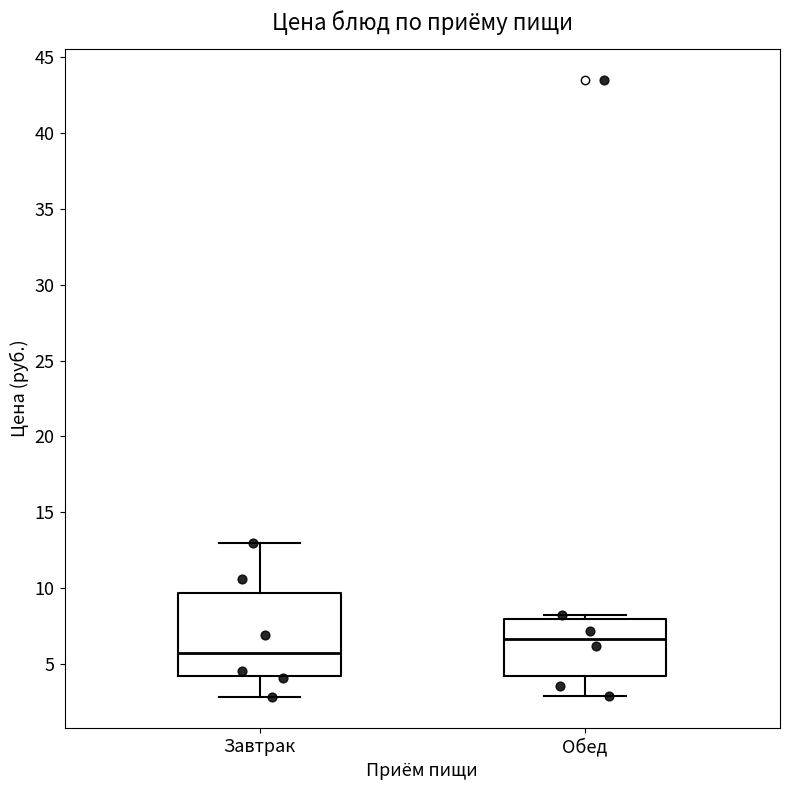

Which box's median line is the highest?

Обед